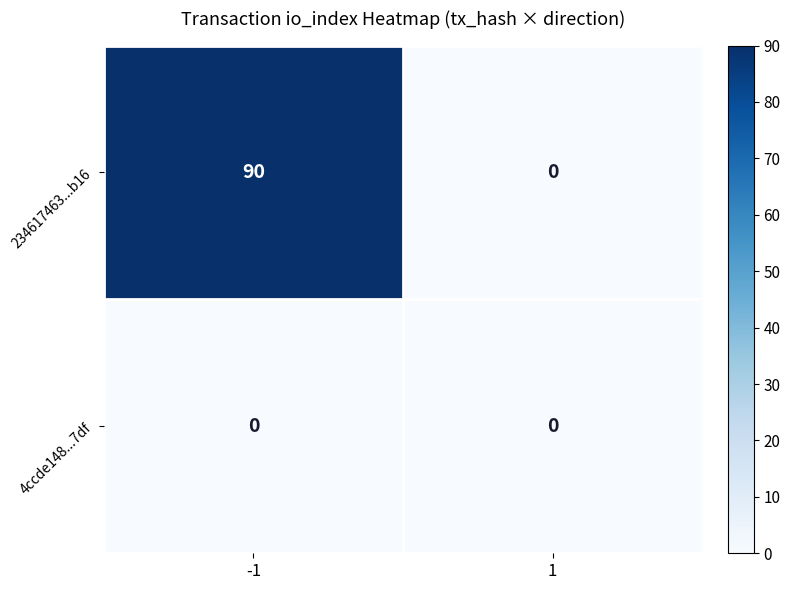

Which series has the largest total across all categories?

234617463...b16